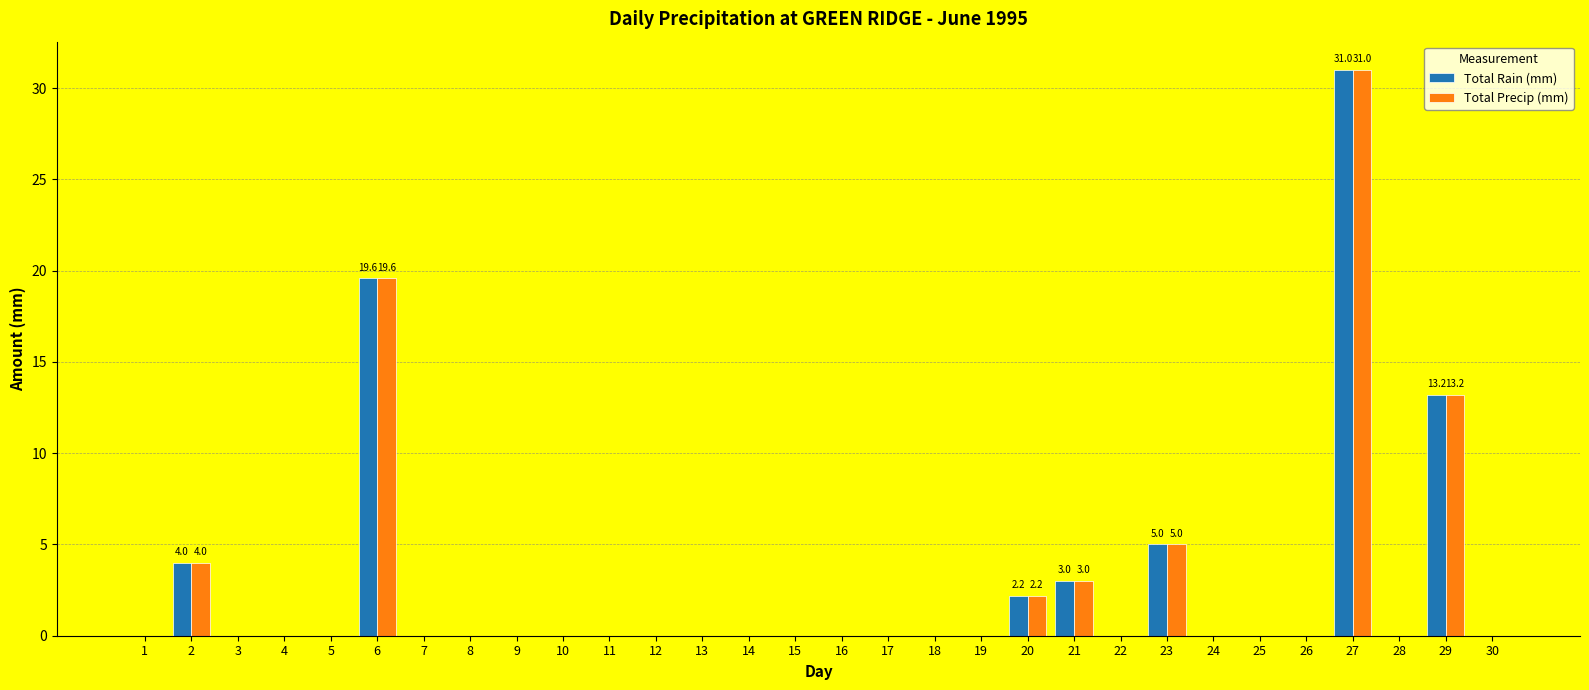

How many groups of bars are there?

30